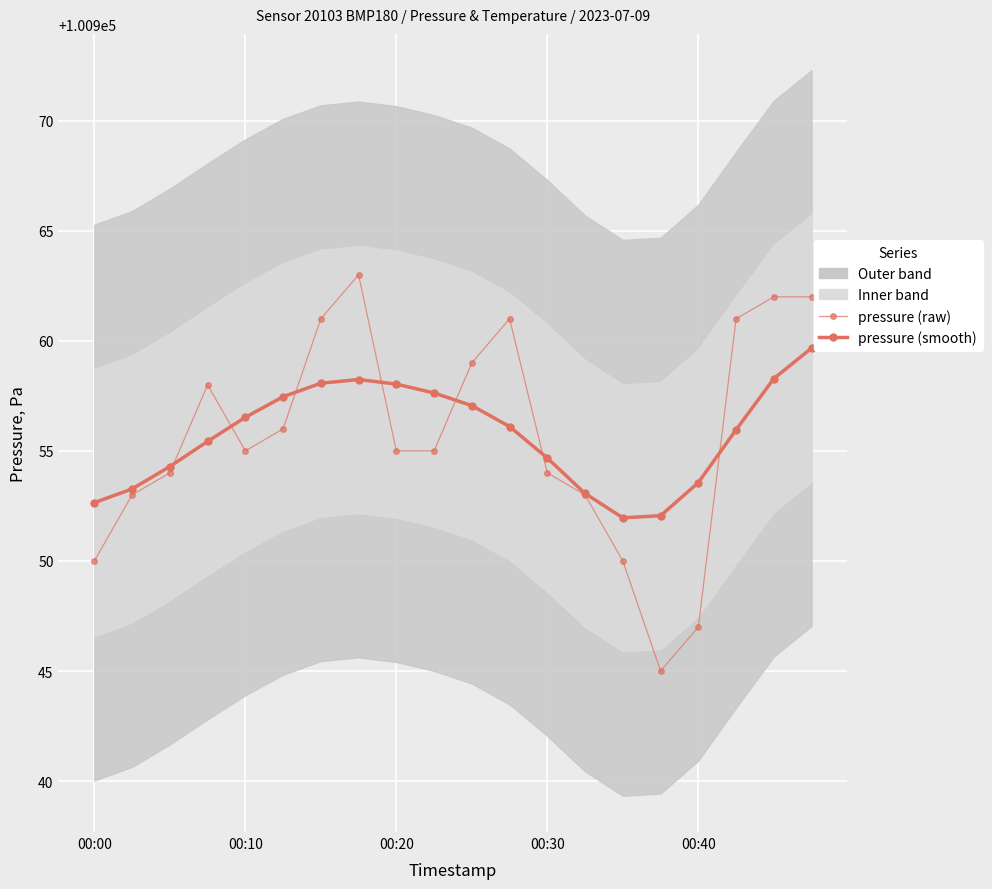

List the series in order of their peak value, highest first.

pressure (raw), pressure (smooth)